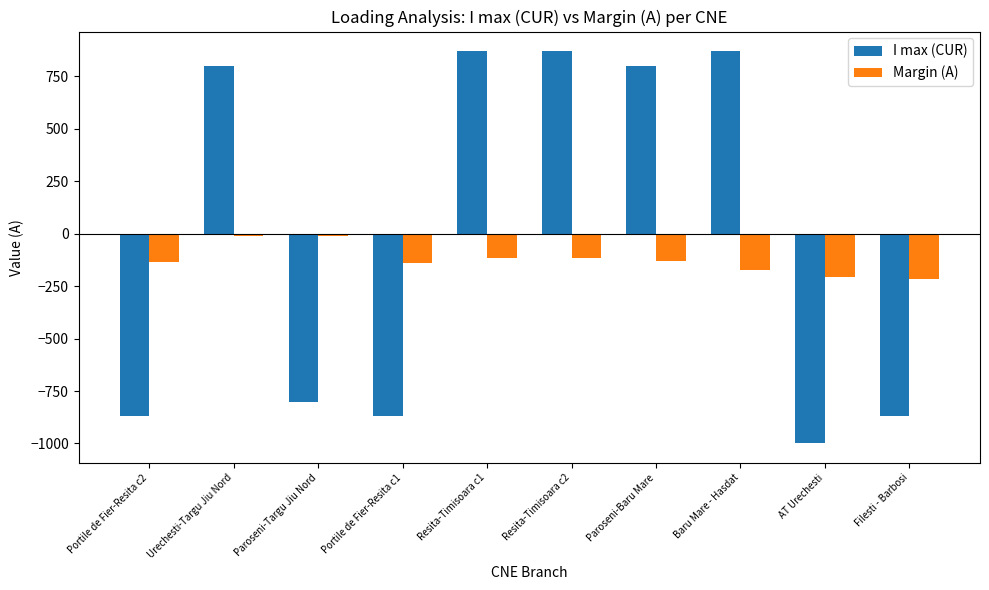

What are all the series names shown in the legend?

I max (CUR), Margin (A)